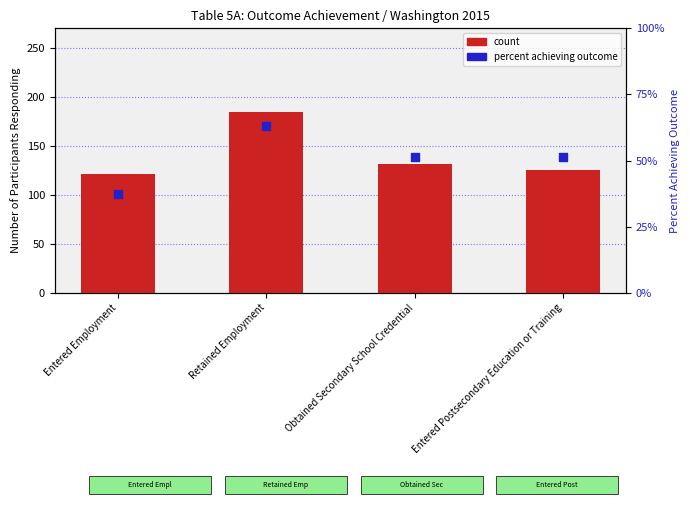

At how many categories does at least one series exceed 1?

4